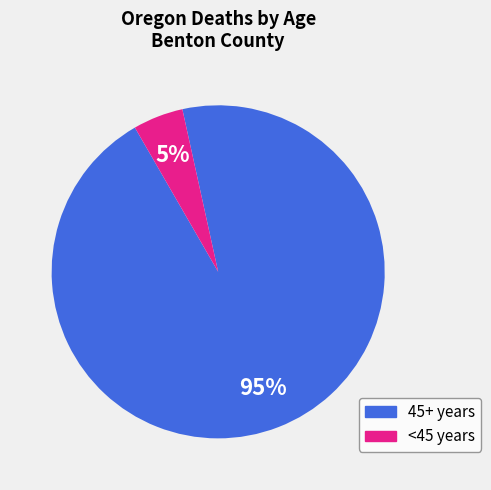

How many slices are in this pie chart?

2